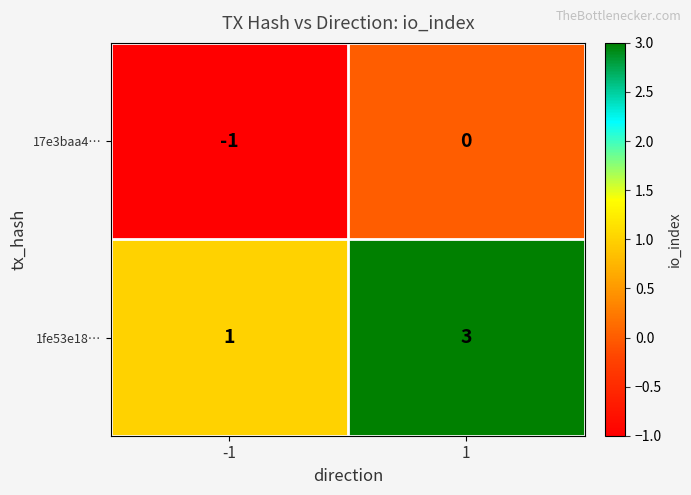

The 17e3baa4… series shows 0 at 1. True or false?

True